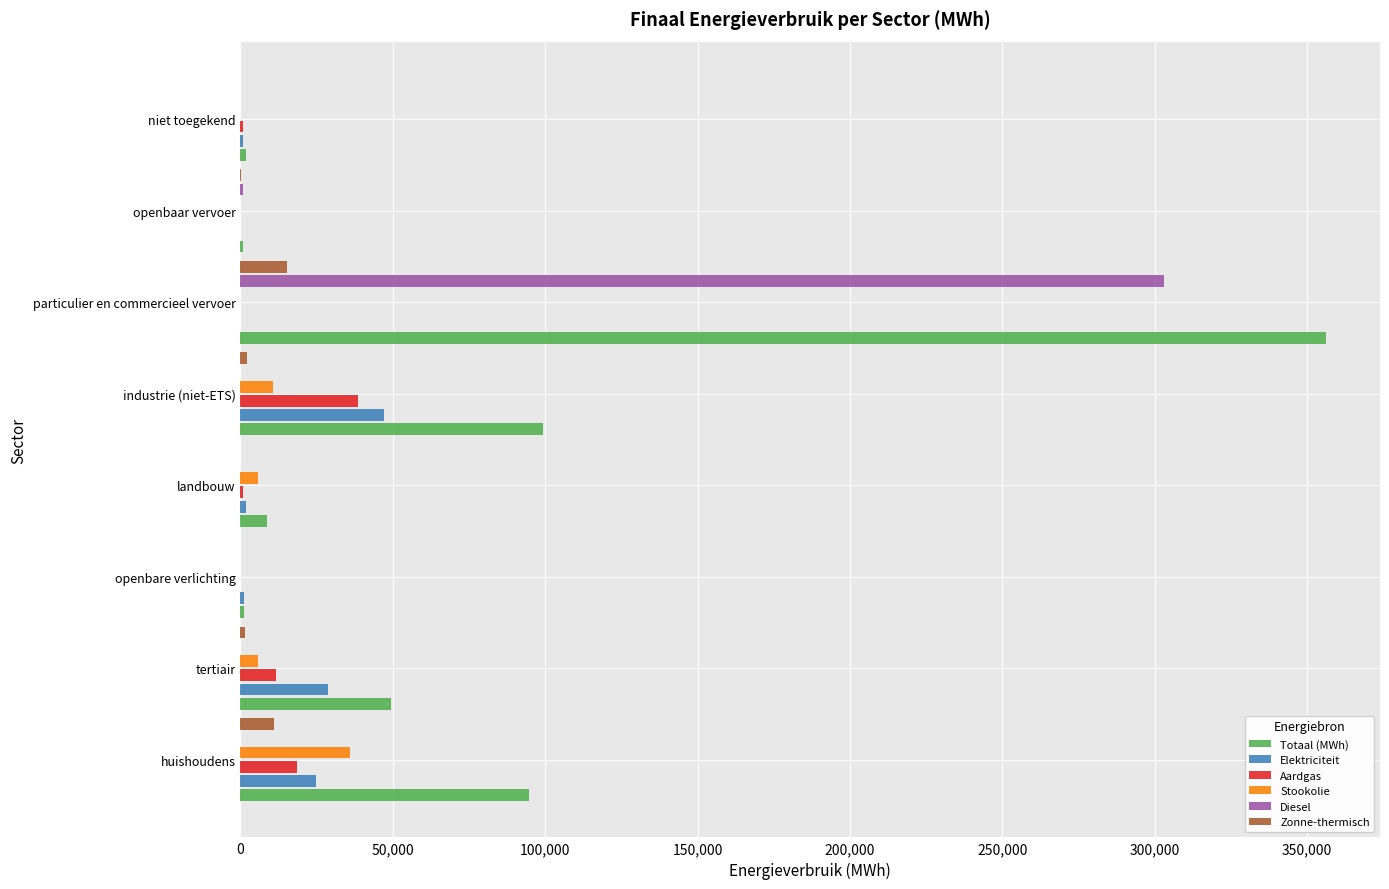

Between openbare verlichting and particulier en commercieel vervoer, which series saw the biggest shift?

Totaal (MWh)